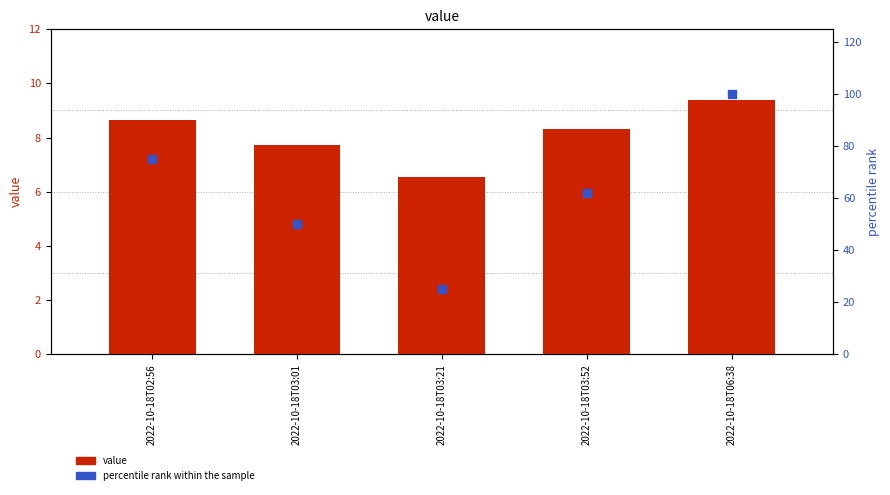

What is the total value across all series at 2022-10-18T03:01?

57.7